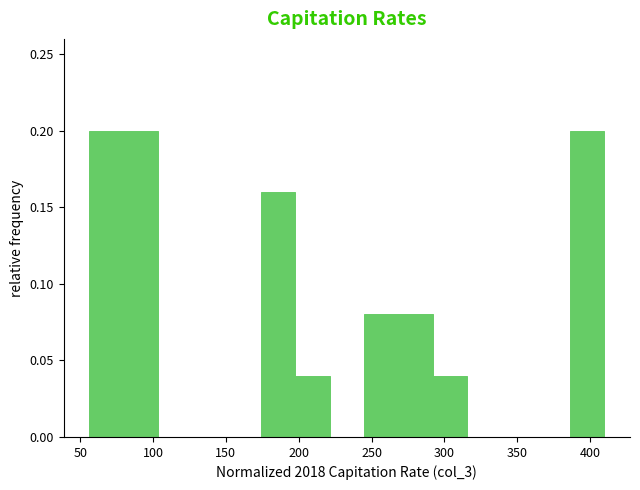

Reading left to right, transcribe this chart: for each bar, give the range it covers on the x-axis and its height. Neither the bar edges nor the heights are printed on the chart, so give them approximately, as read against the axes.

55 to 80: 0.20
80 to 105: 0.20
105 to 125: 0
125 to 150: 0
150 to 175: 0
175 to 200: 0.16
200 to 220: 0.04
220 to 245: 0
245 to 270: 0.08
270 to 290: 0.08
290 to 315: 0.04
315 to 340: 0
340 to 365: 0
365 to 385: 0
385 to 410: 0.20